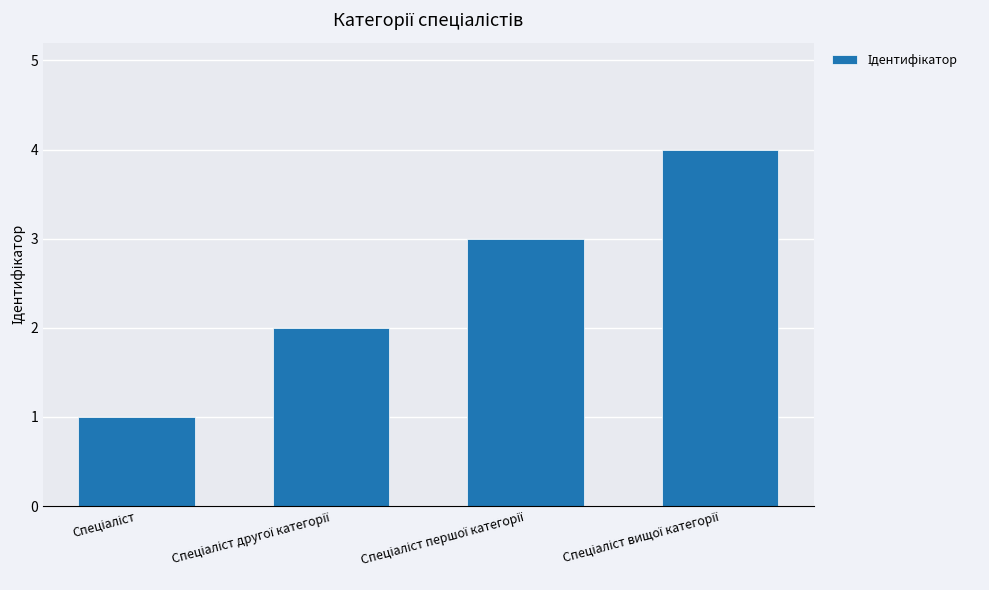

How many values are between 2 and 4?

3